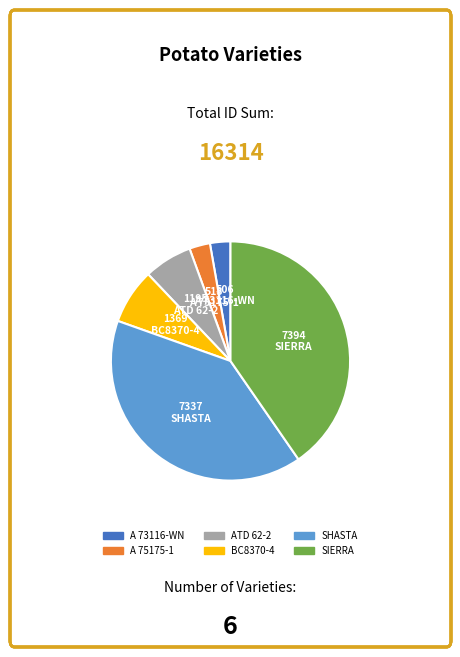

Do ATD 62-2 and SHASTA together represent more than half of the pie?

No